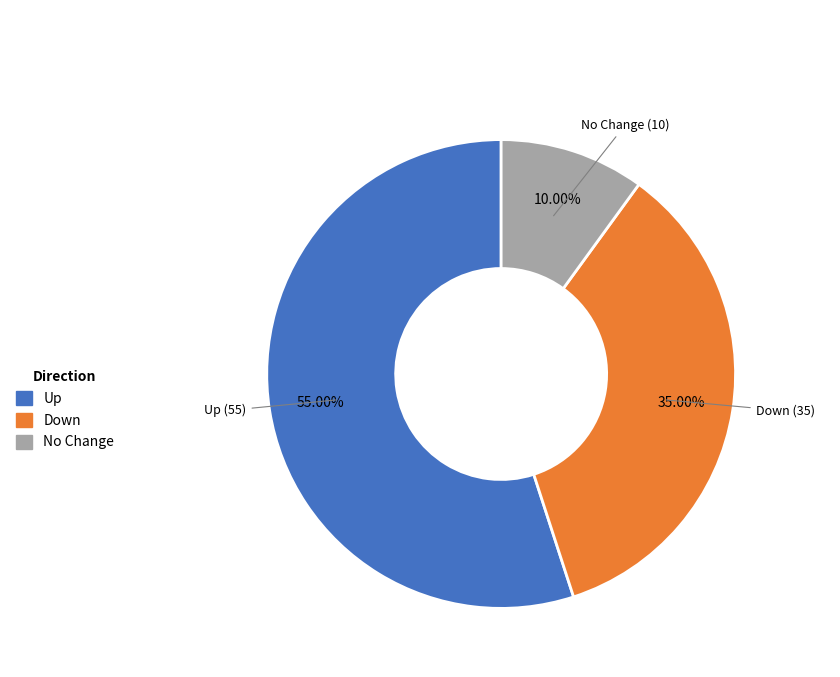

Does any single category account for the majority?

Yes